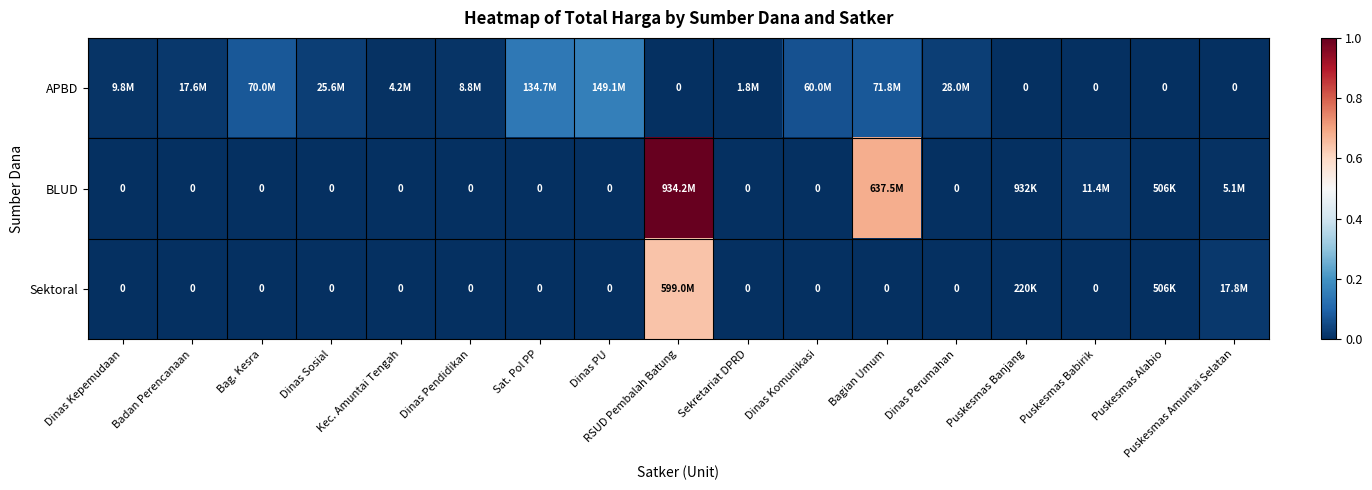

Which series changed the most between Badan Perencanaan and Puskesmas Alabio?

APBD